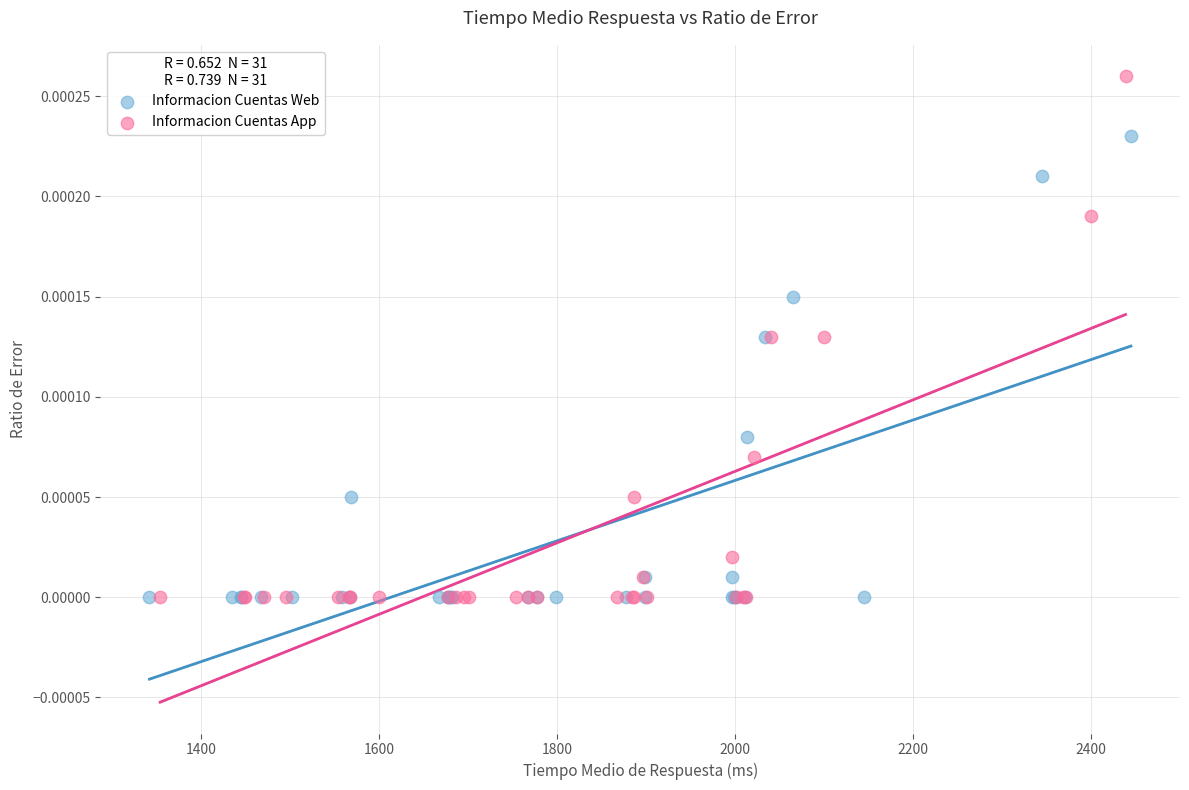

Which series has the widest spread of Y values?

Informacion Cuentas App